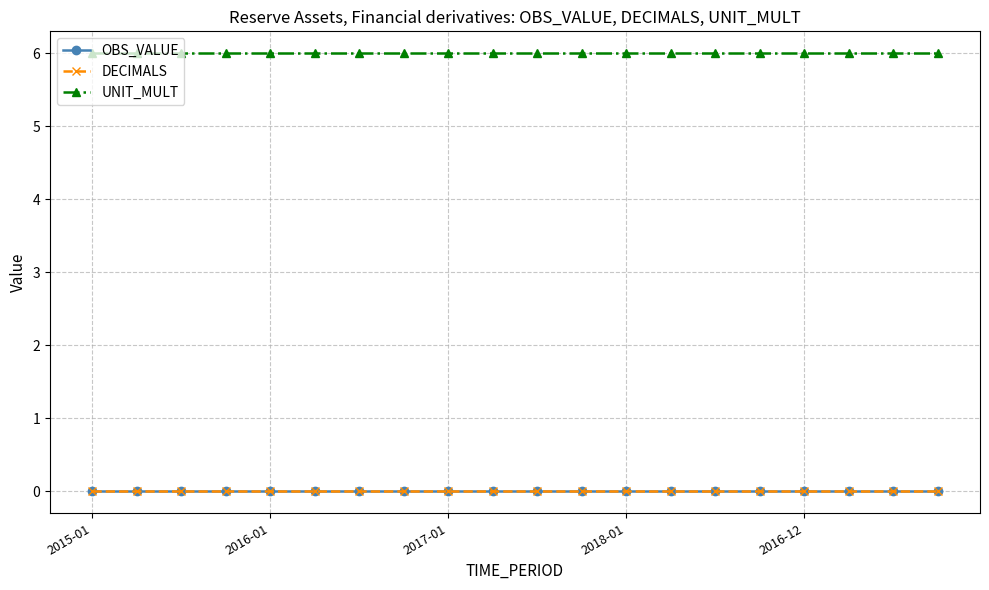

Which label corresponds to the largest value in the chart?

2015-01